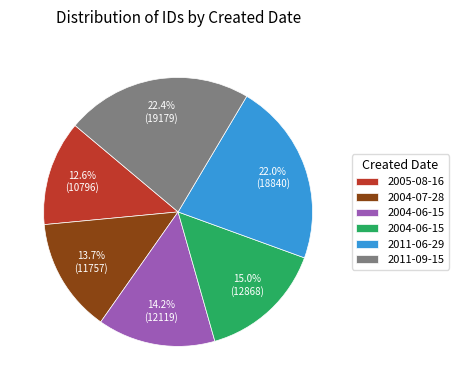

Is there any slice that represents more than half of the pie?

No